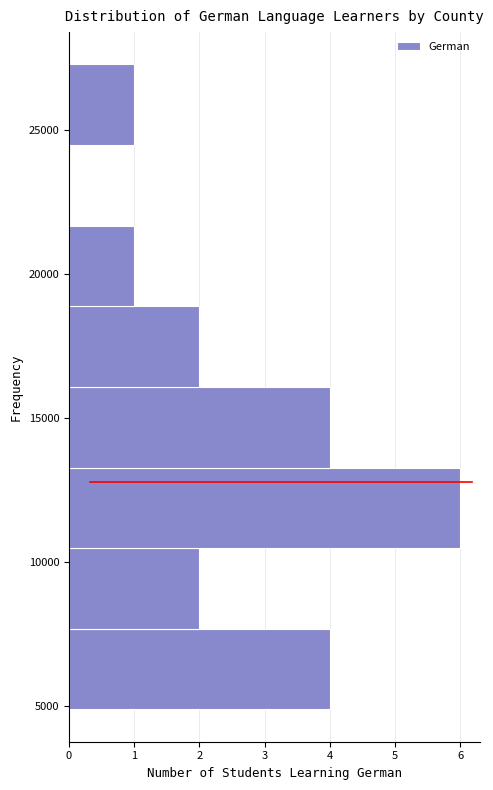

Reading bottom to top, list every bar in this chart as the range it spans on the y-axis followed by its length. Neither the bar edges nor the lengths are printed on the chart, so give them approximately, as read against the axes.

5000 to 7500: 4
7500 to 10500: 2
10500 to 13500: 6
13500 to 16000: 4
16000 to 19000: 2
19000 to 21500: 1
21500 to 24500: 0
24500 to 27500: 1